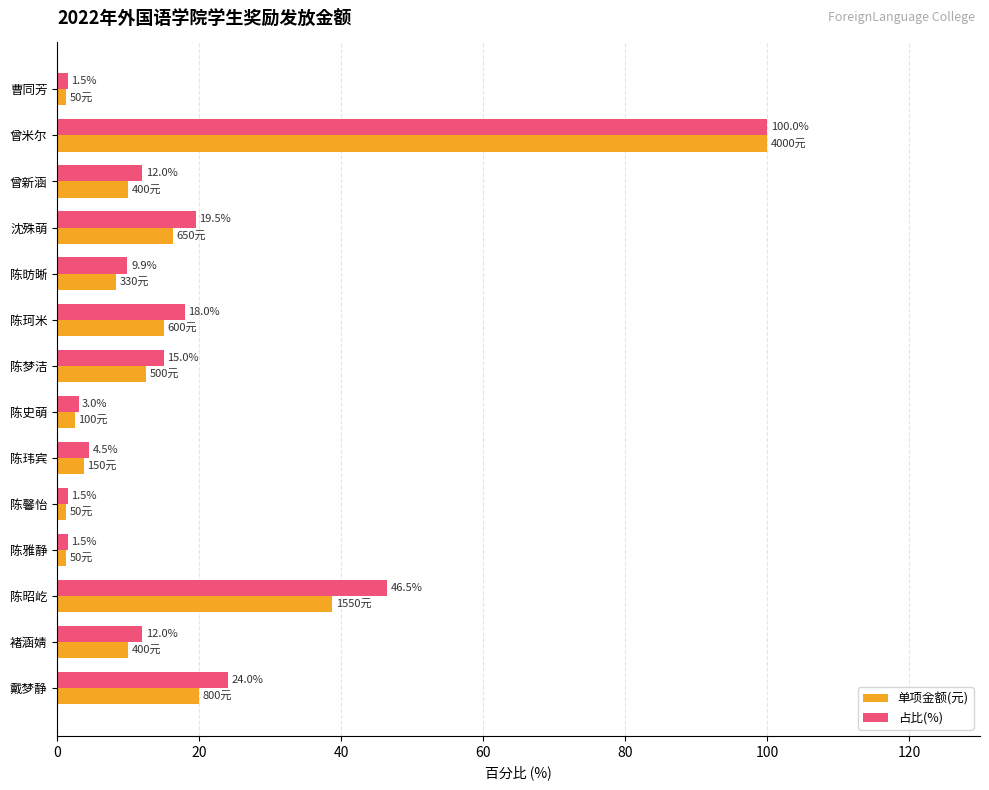

At which category is the sum across all series the highest?

曾米尔